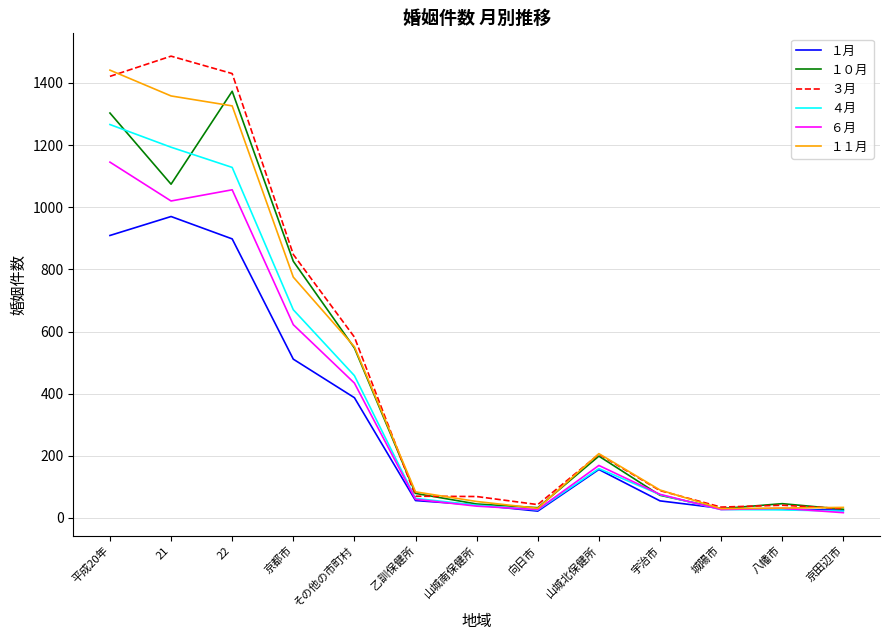

At which label does １１月 reach its peak?

平成20年